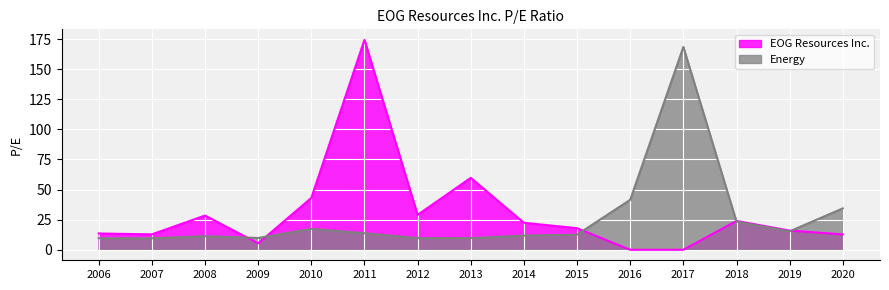

At how many categories does at least one series exceed 60?

2